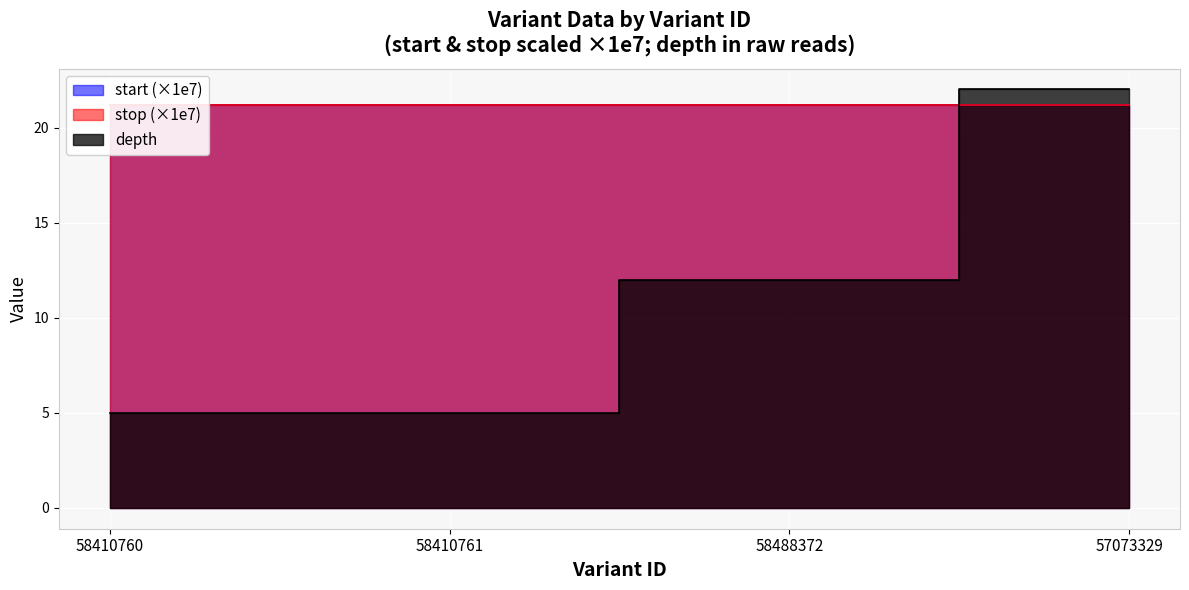

At which category is the sum across all series the highest?

57073329